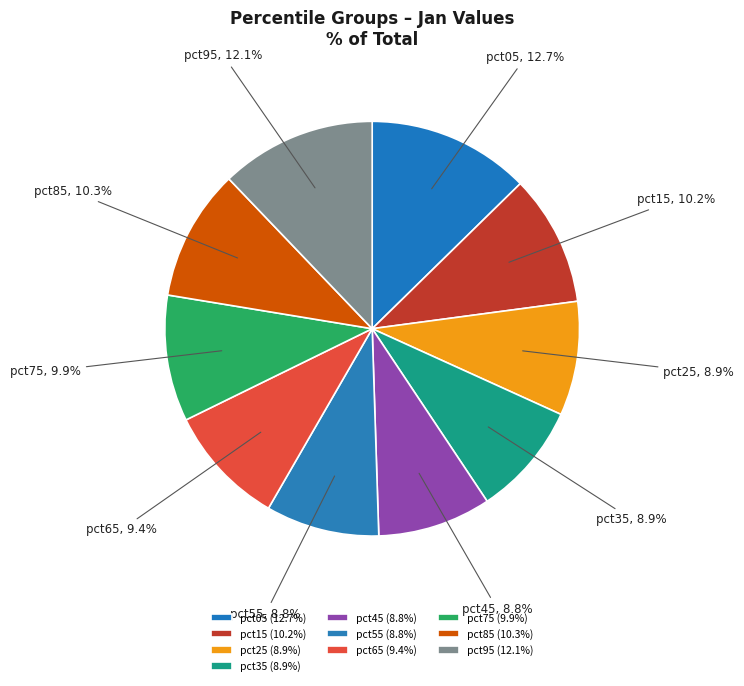

To the nearest percent, what portion does pct05 represent?

13%